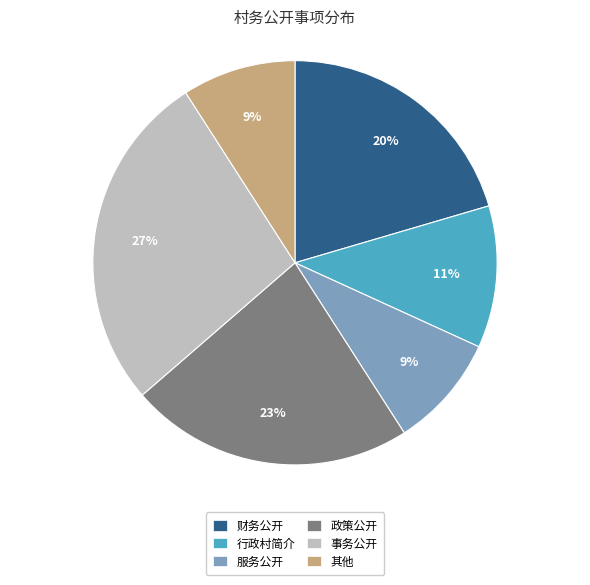

What is the largest slice in the pie chart?

事务公开